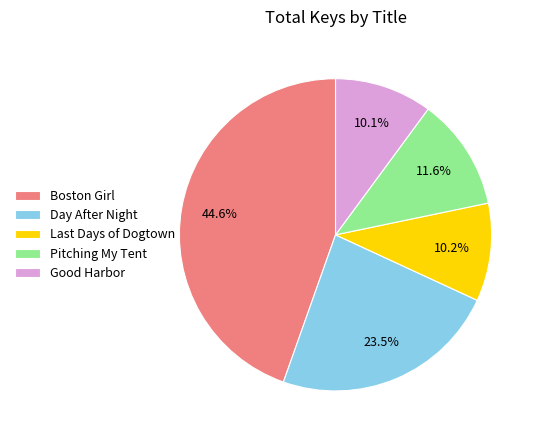

Which slice is the largest?

Boston Girl